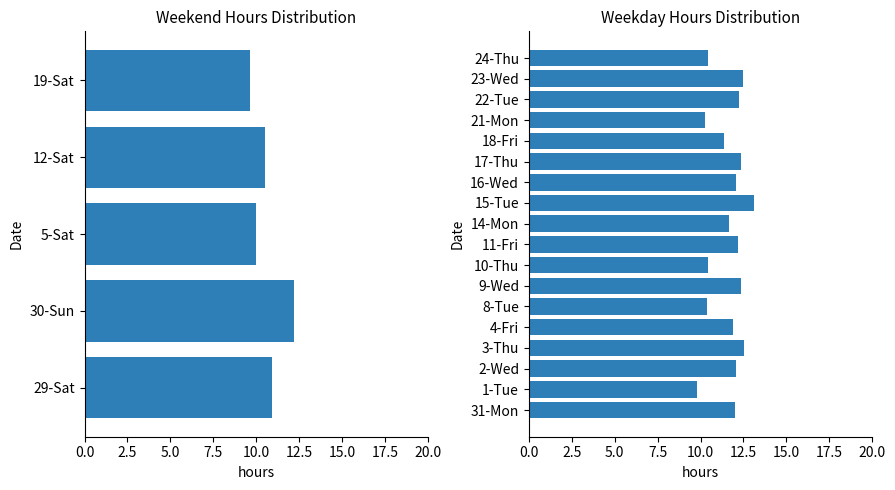

What is the ratio of the value at 4-Fri to the value at 22-Tue?

1.0